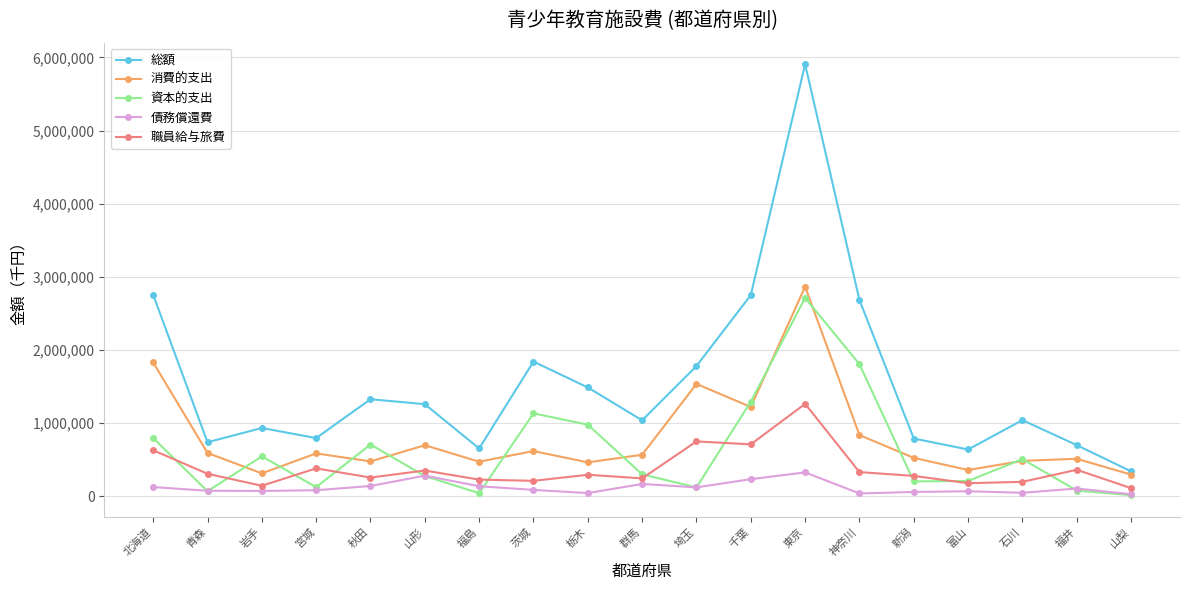

How many lines are shown in the chart?

5